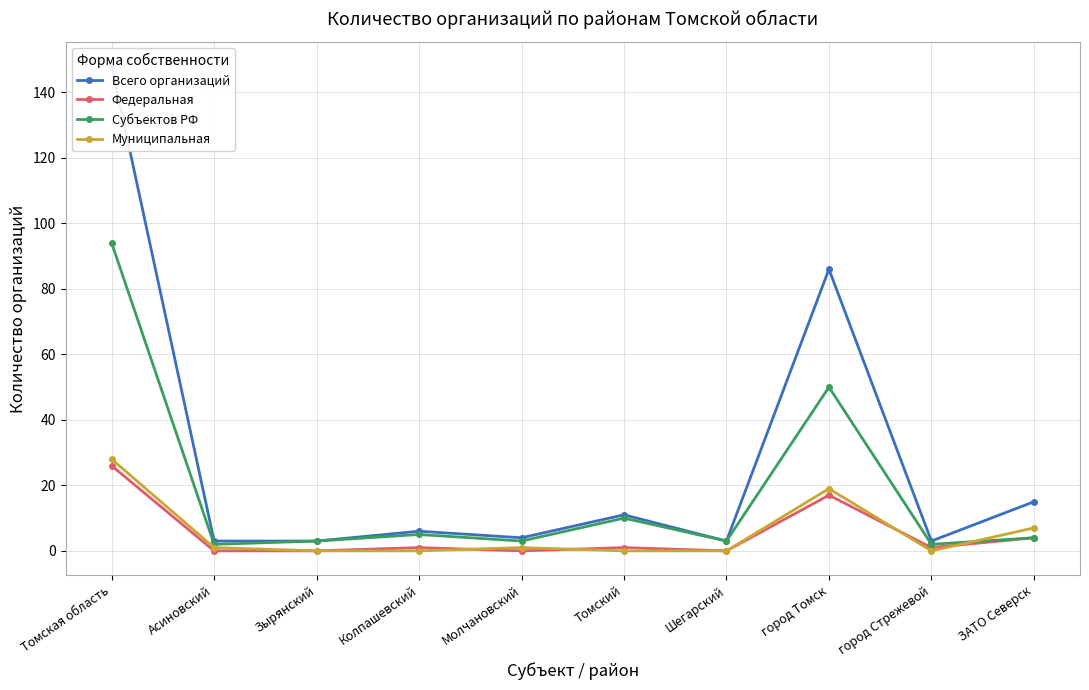

Which series ends up on top after the final intersection of Муниципальная and Федеральная?

Муниципальная